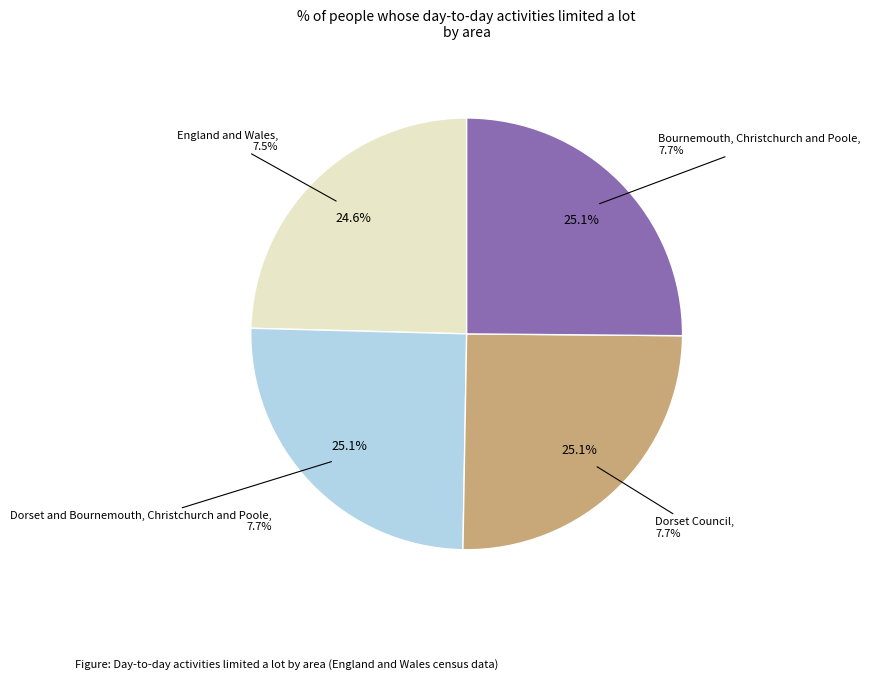

What portion of the pie excludes England and Wales?

75.4%